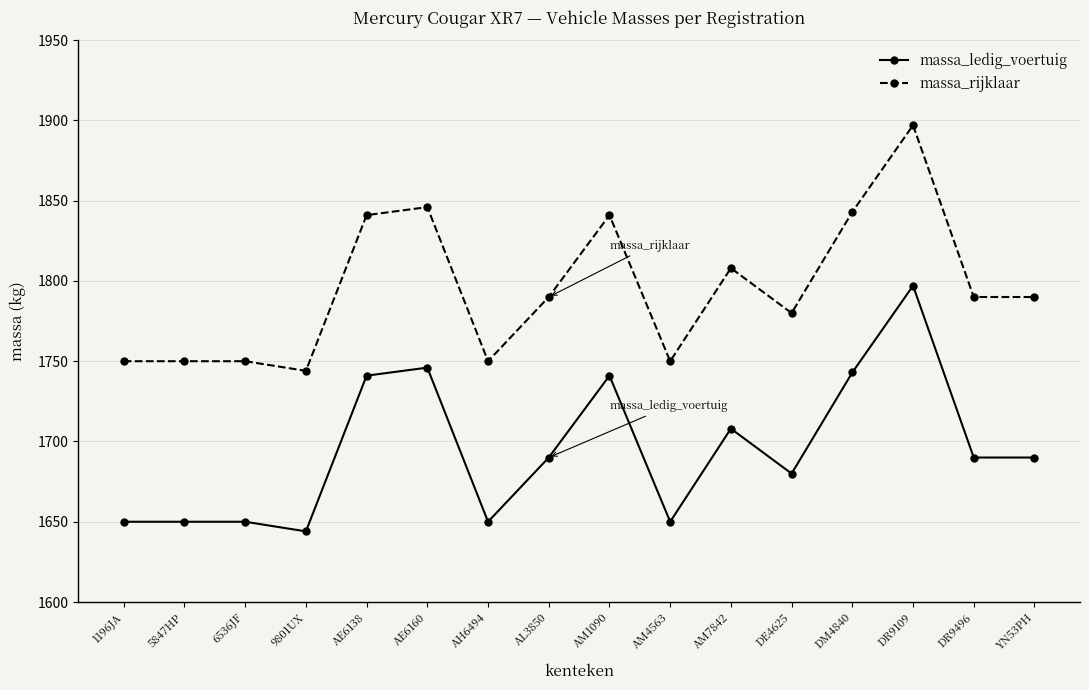

Reading left to right, list all the values displayed in this chart.

massa_ledig_voertuig: 1650	1650	1650	1644	1741	1746	1650	1690	1741	1650	1708	1680	1743	1797	1690	1690
massa_rijklaar: 1750	1750	1750	1744	1841	1846	1750	1790	1841	1750	1808	1780	1843	1897	1790	1790